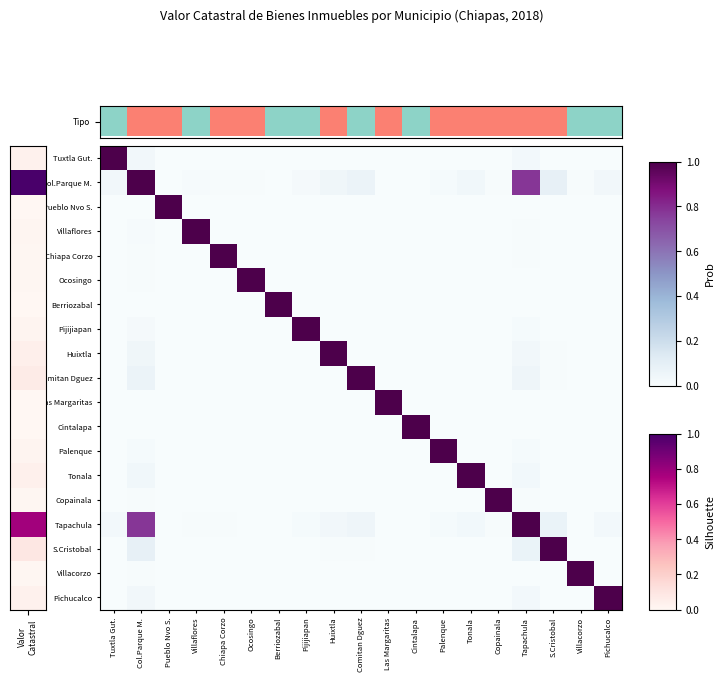

How many values in Cintalapa are above zero?

18